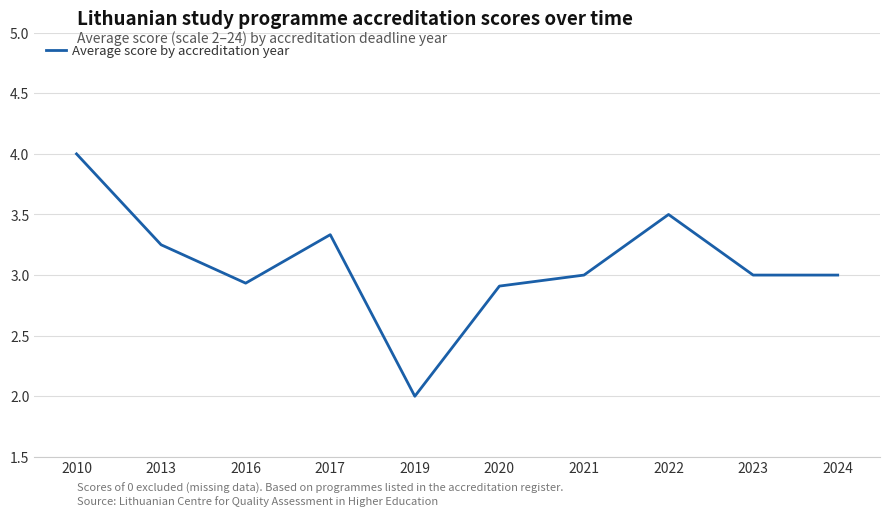

The chart shows a value of 3.8 at 2016. True or false?

False